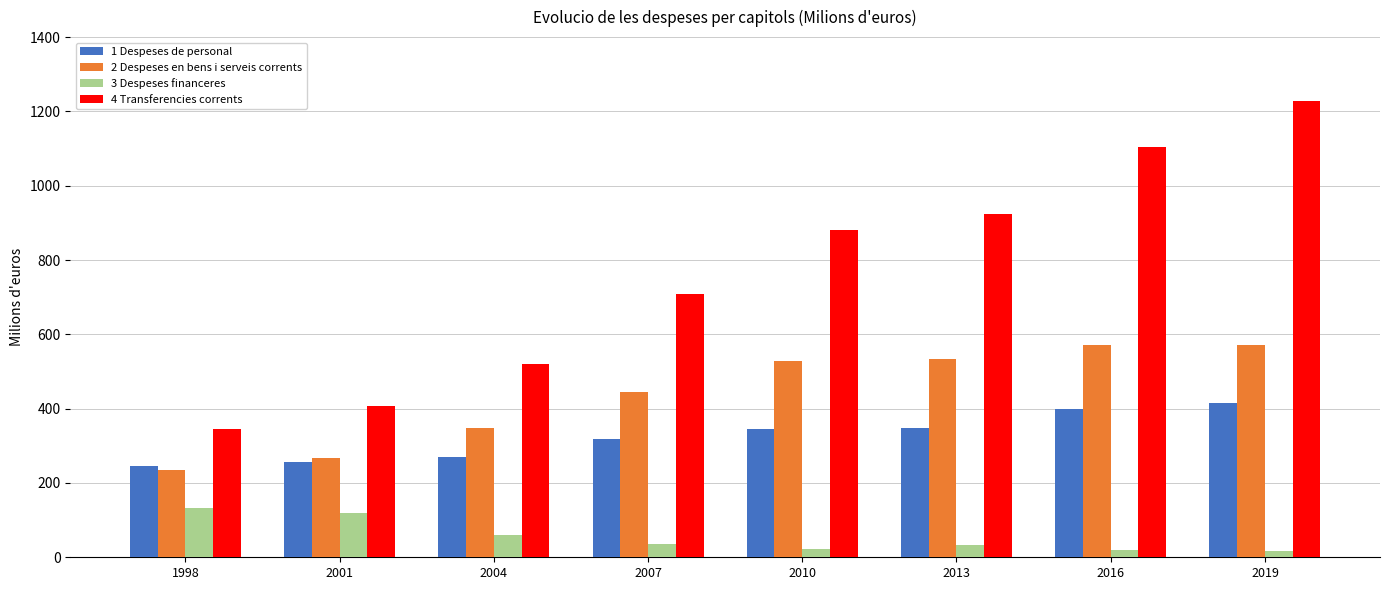

What is the difference between the second highest and second lowest values in the 4 Transferencies corrents series?

697.8